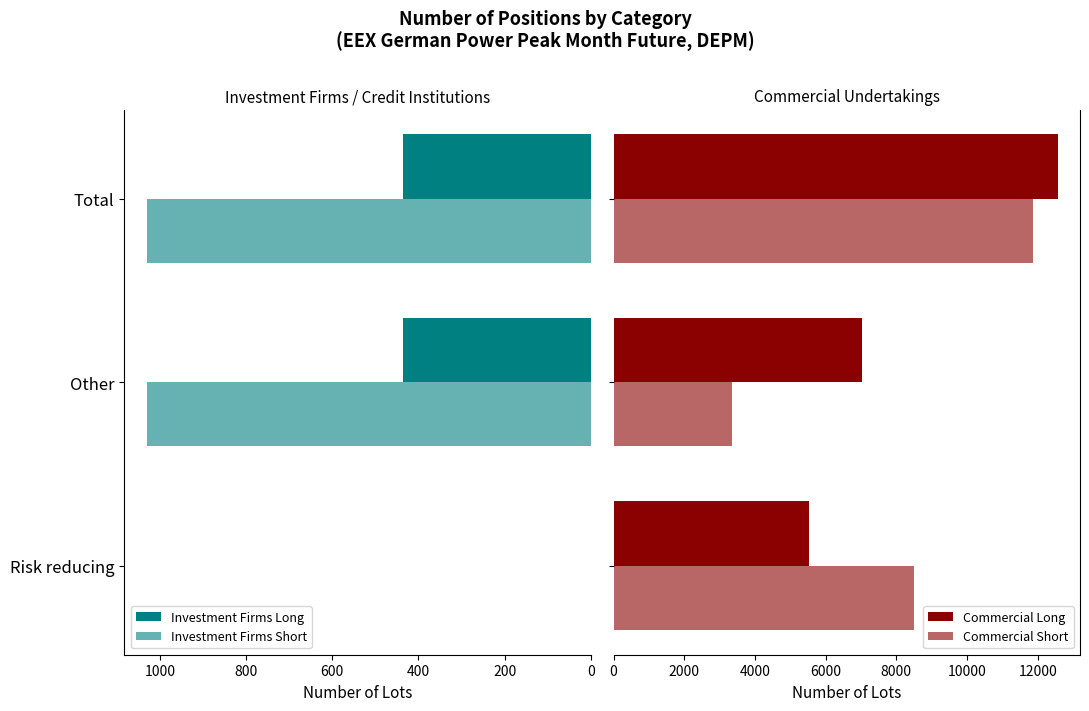

Which series changed the most between Other and Total?

Commercial Short